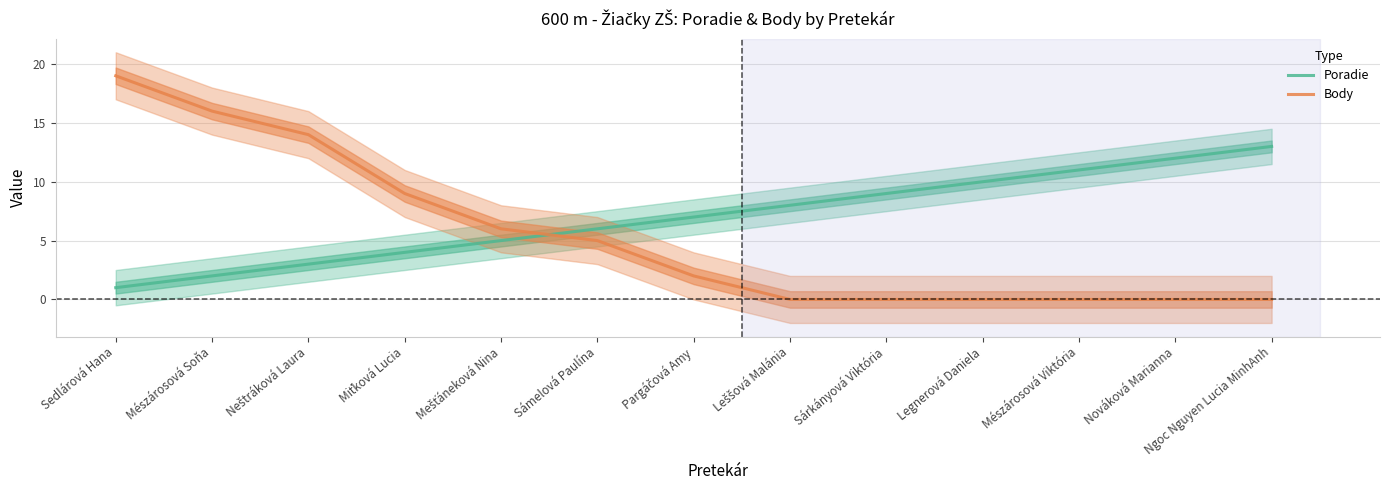

Between Mešťáneková Nina and Sámelová Paulína, which series saw the biggest shift?

Poradie